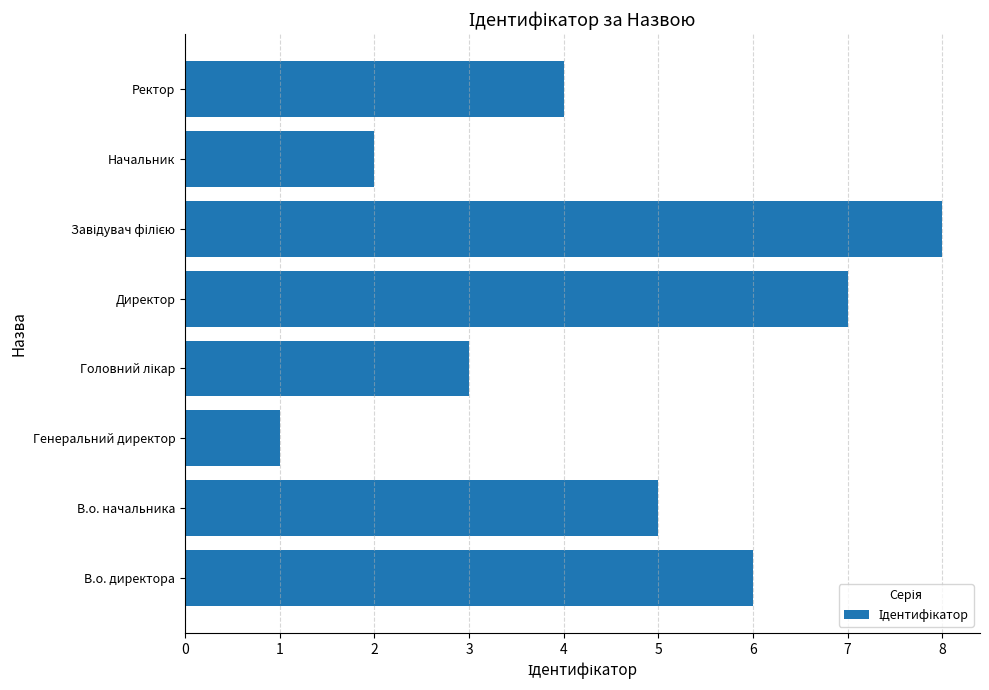

Count the values in the range 3 to 7.

5